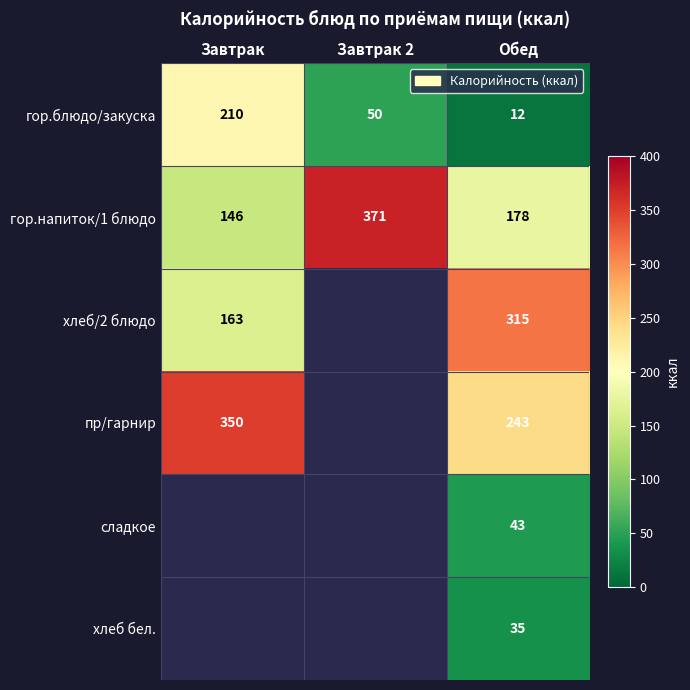

Which category has the lowest value in the гор.блюдо/закуска series?

Обед